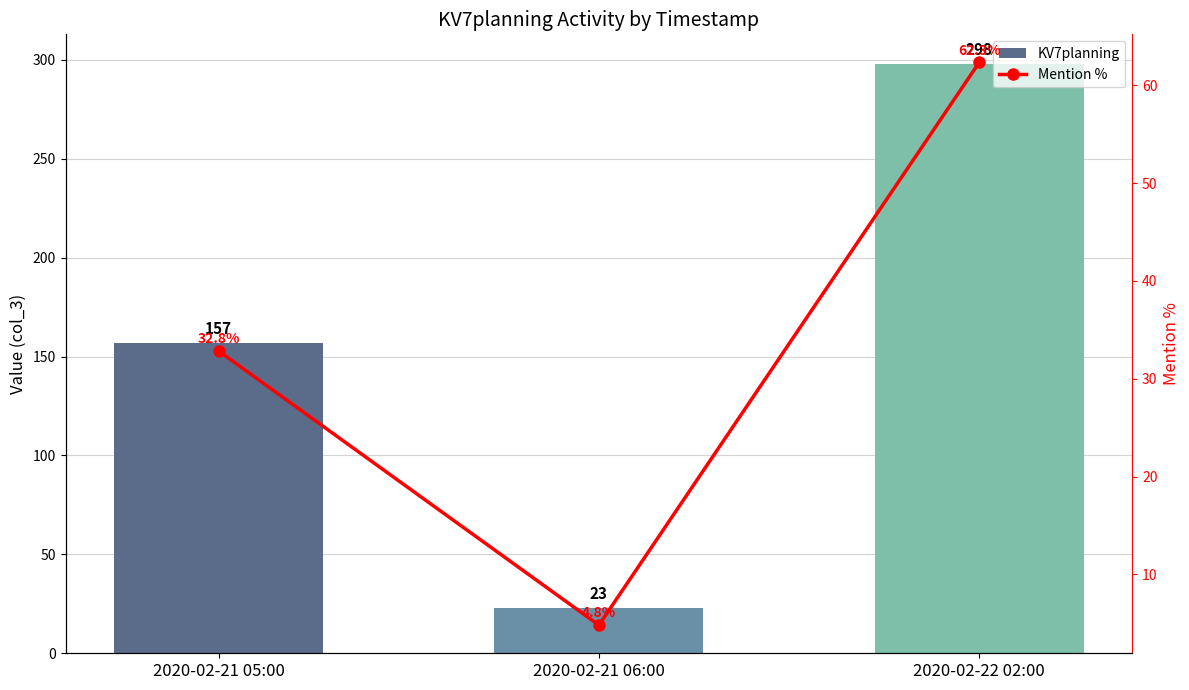

What value does the Mention % series have at 2020-02-22 02:00?

62.3